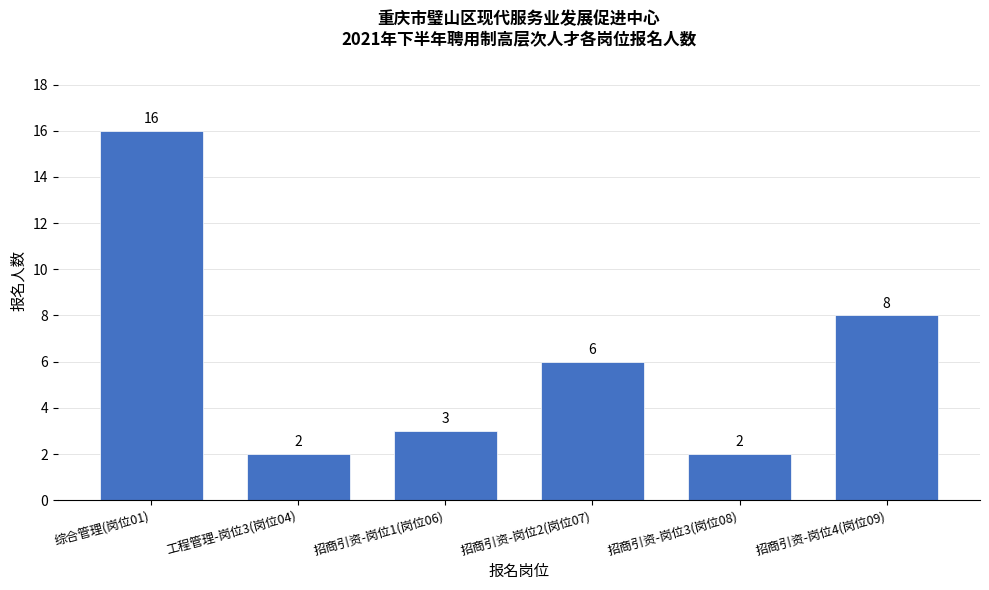

Reading left to right, list all the values displayed in this chart.

16	2	3	6	2	8